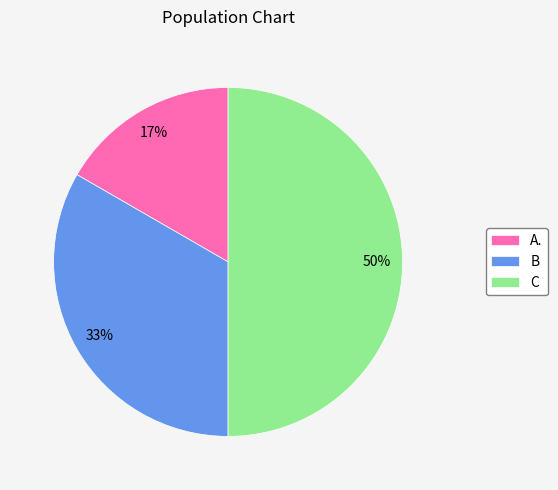

Is the sum of C and A. greater than half?

Yes